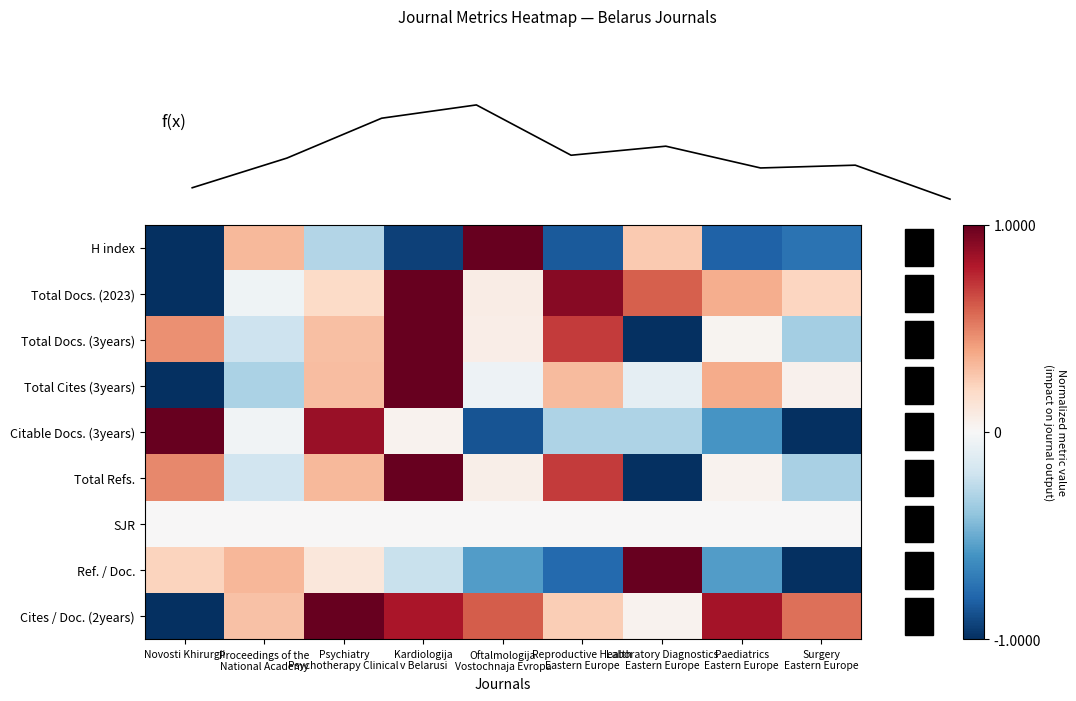

What is the difference between the second highest and second lowest values in the Total Docs. (3years) series?

1.0